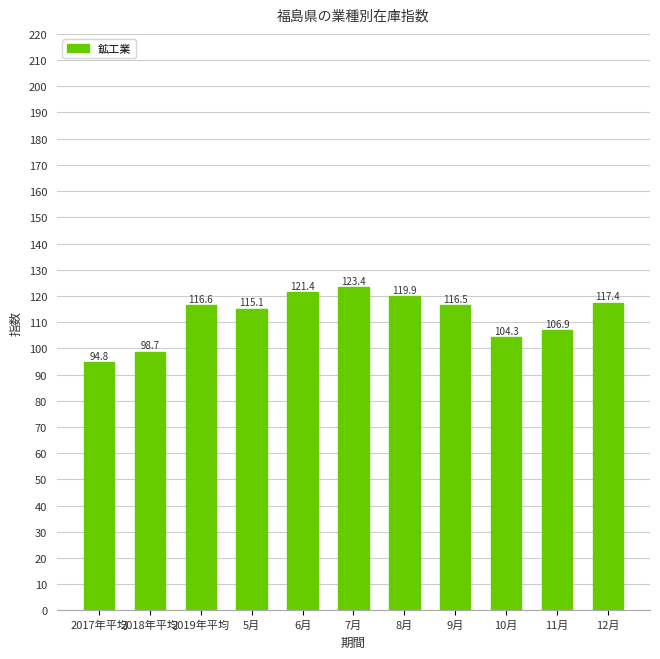

What is the sum of the values at 2019年平均 and 10月?

220.9